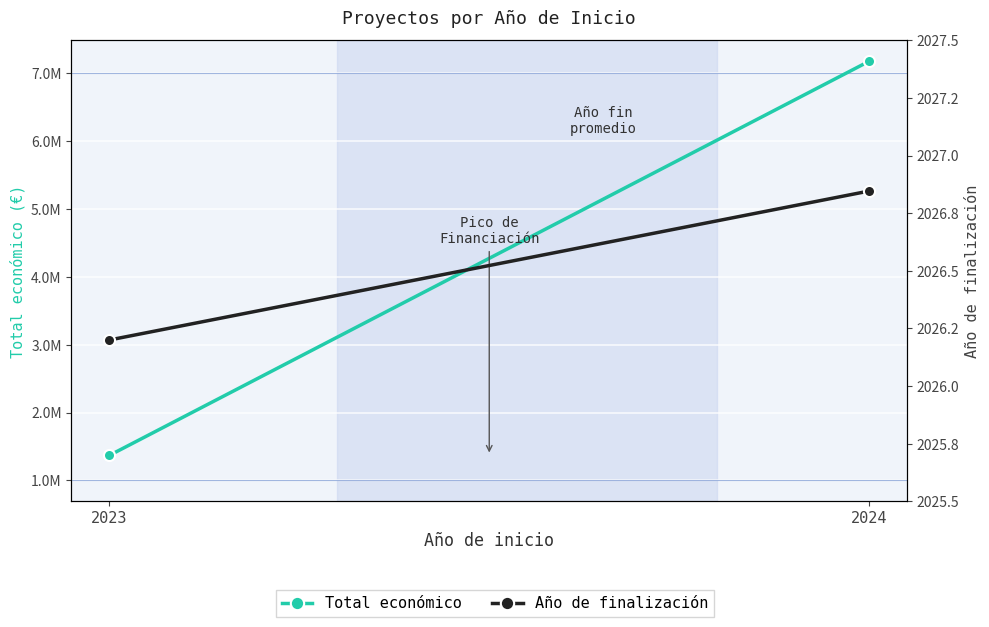

Count the number of categories in the chart.

2